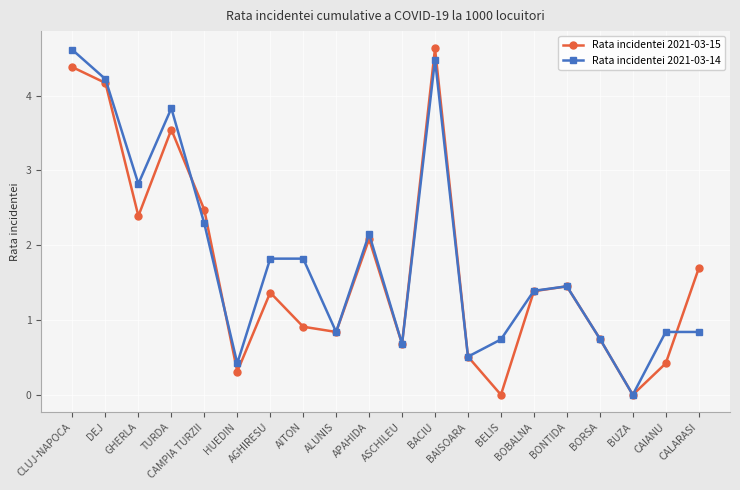

Is the value of Rata incidentei 2021-03-15 at CAIANU greater than the value of Rata incidentei 2021-03-14 at BAISOARA?

No